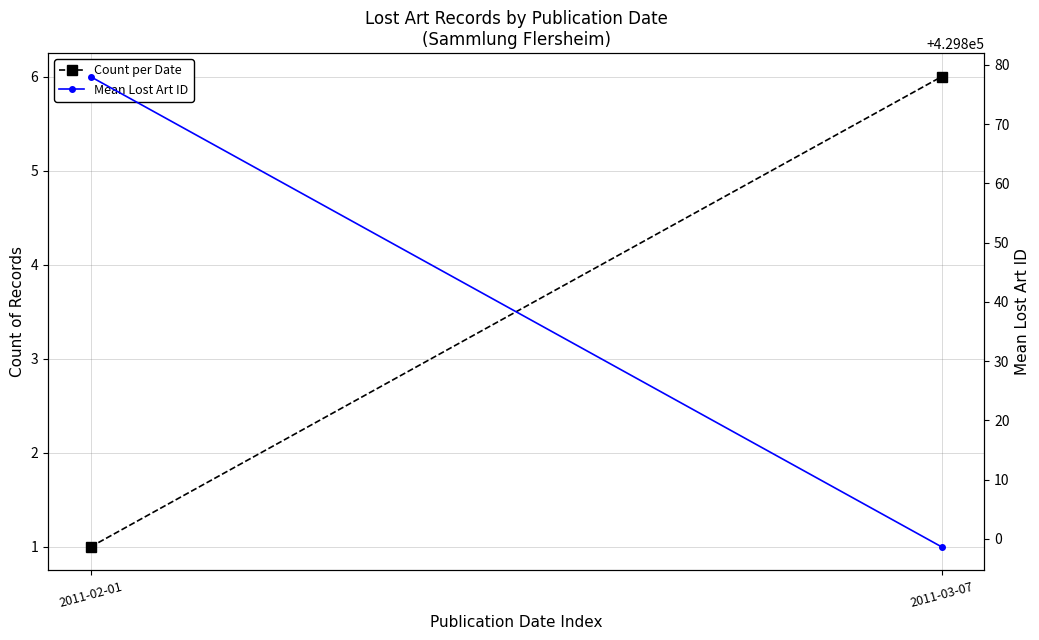

At how many categories does at least one series exceed 417314?

2